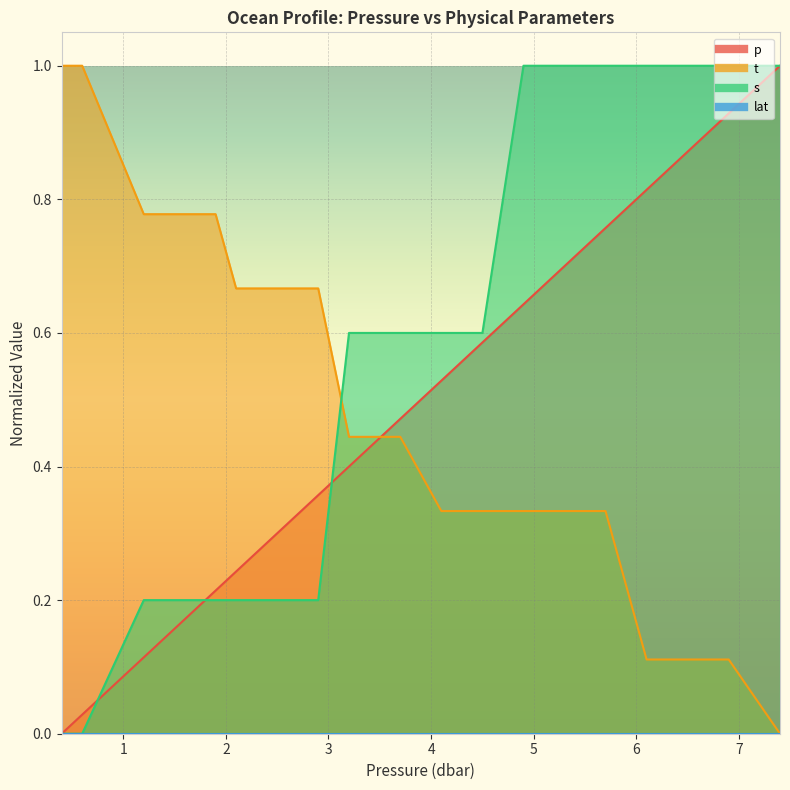

After their last crossing, which series has the higher values: p or t?

p